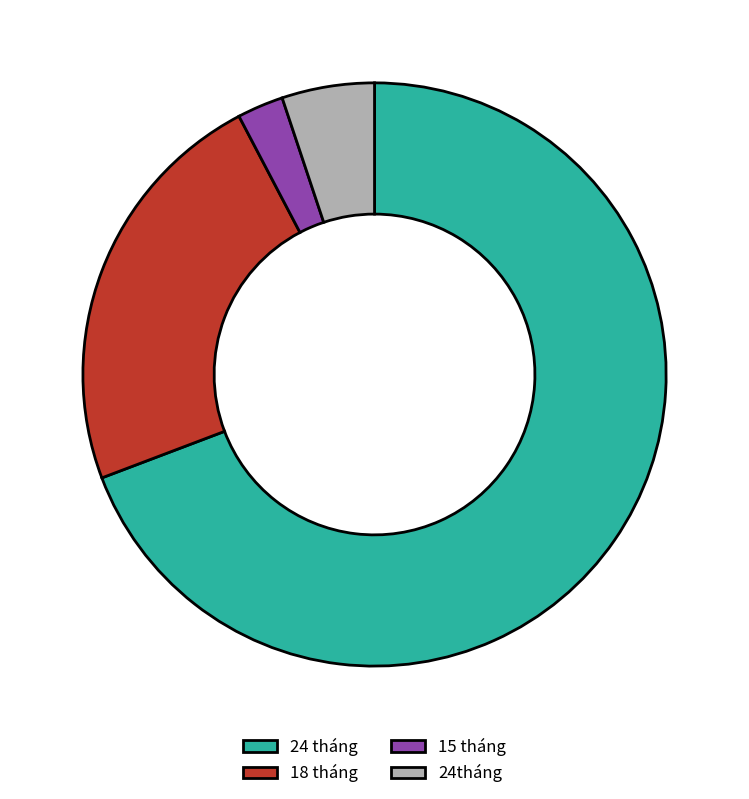

Rank the categories by value from highest to lowest.

24 tháng, 18 tháng, 24tháng, 15 tháng